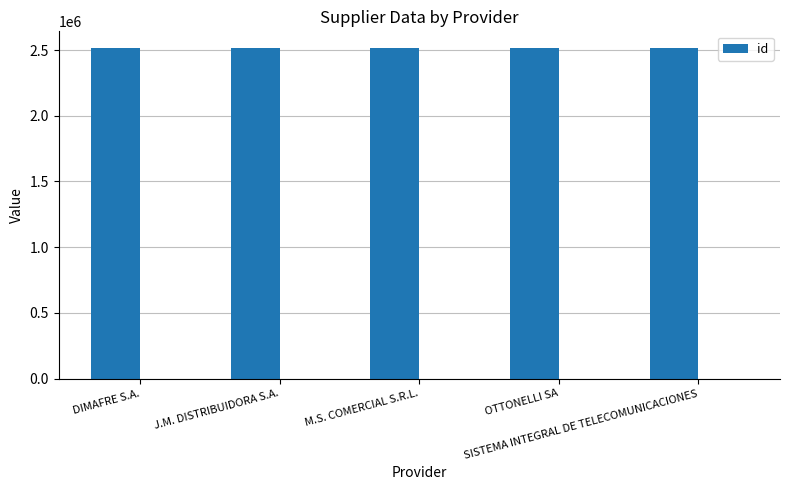

Reading right to left, extract all data points from this chart.

SISTEMA INTEGRAL DE TELECOMUNICACIONES=2516833	OTTONELLI SA=2516830	M.S. COMERCIAL S.R.L.=2516831	J.M. DISTRIBUIDORA S.A.=2516832	DIMAFRE S.A.=2516829